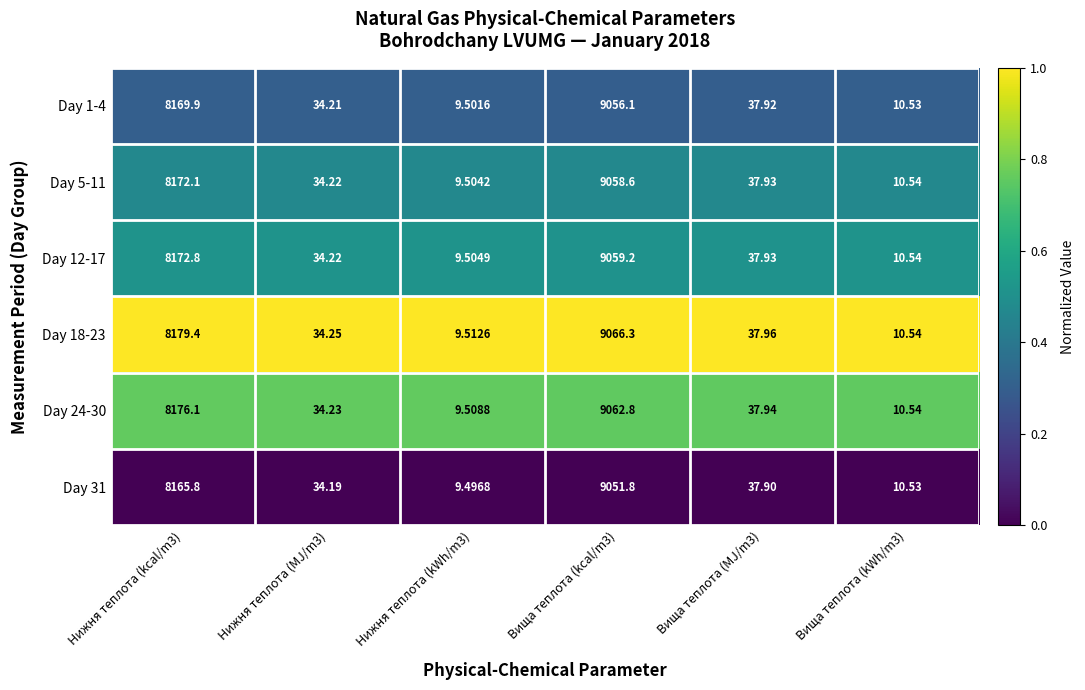

Is the value of Day 5-11 at Нижня теплота (MJ/m3) greater than the value of Day 24-30 at Нижня теплота (kWh/m3)?

Yes